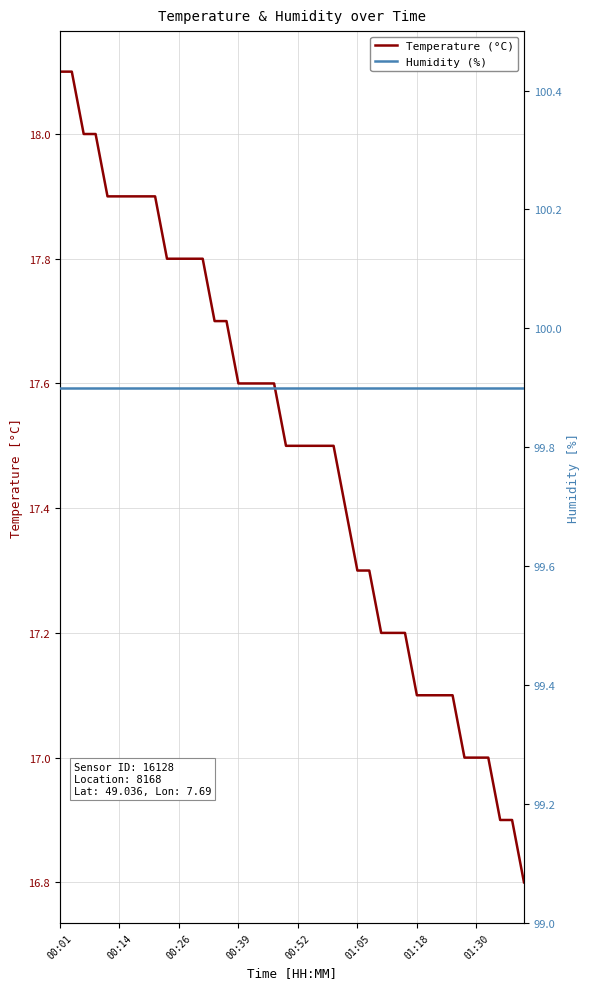

Is the value of Temperature (°C) at 24 greater than the value of Humidity (%) at 00:01?

No